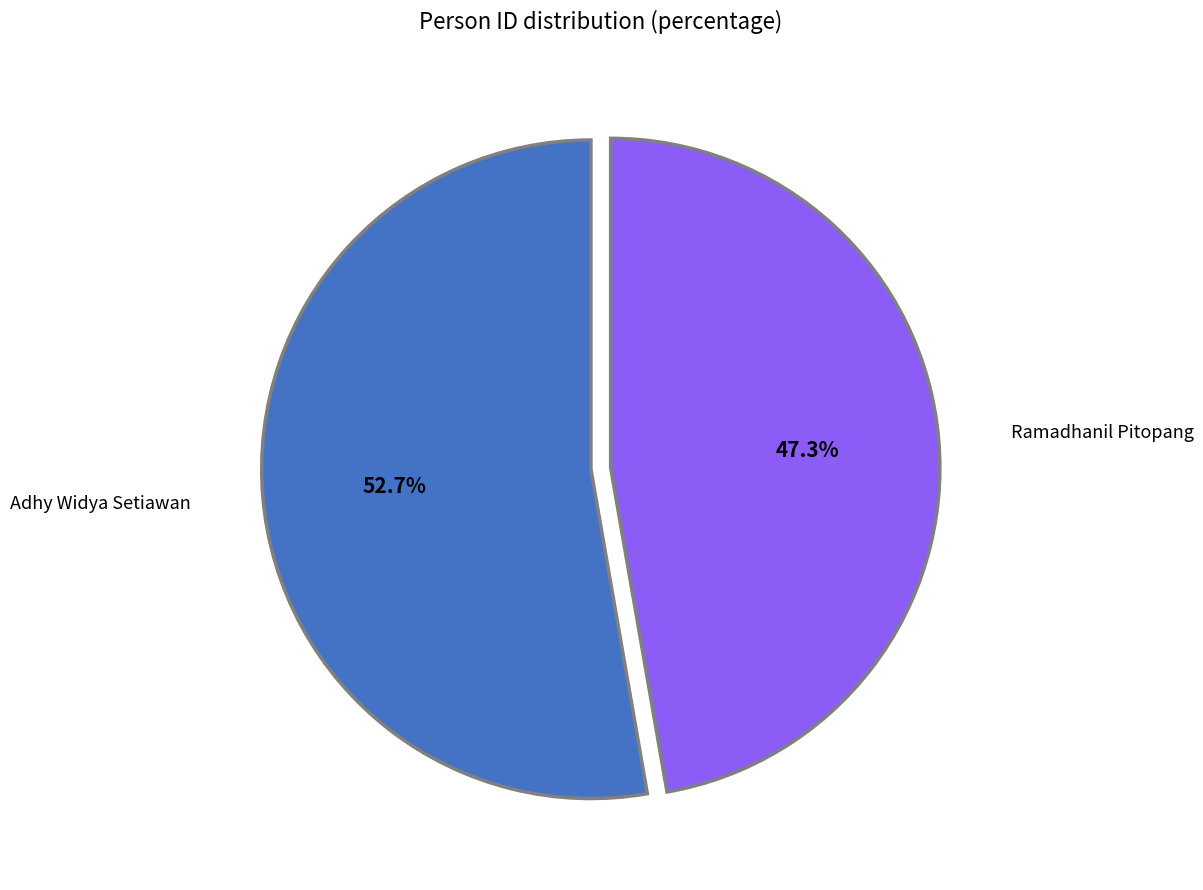

How many segments does this pie chart have?

2